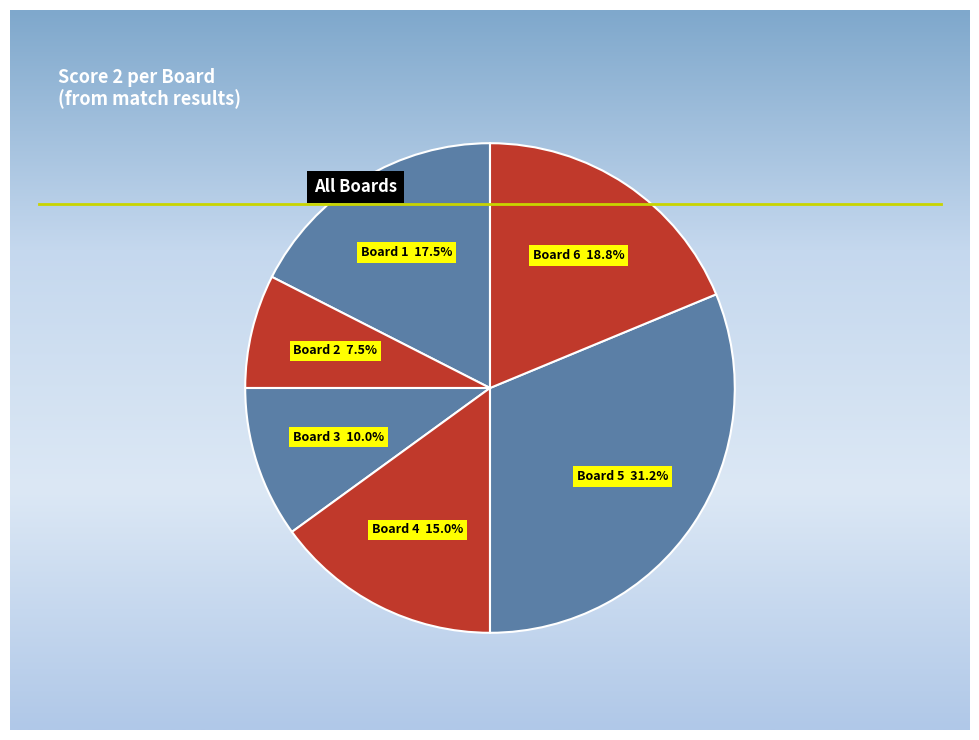

Count the number of slices in the pie.

6